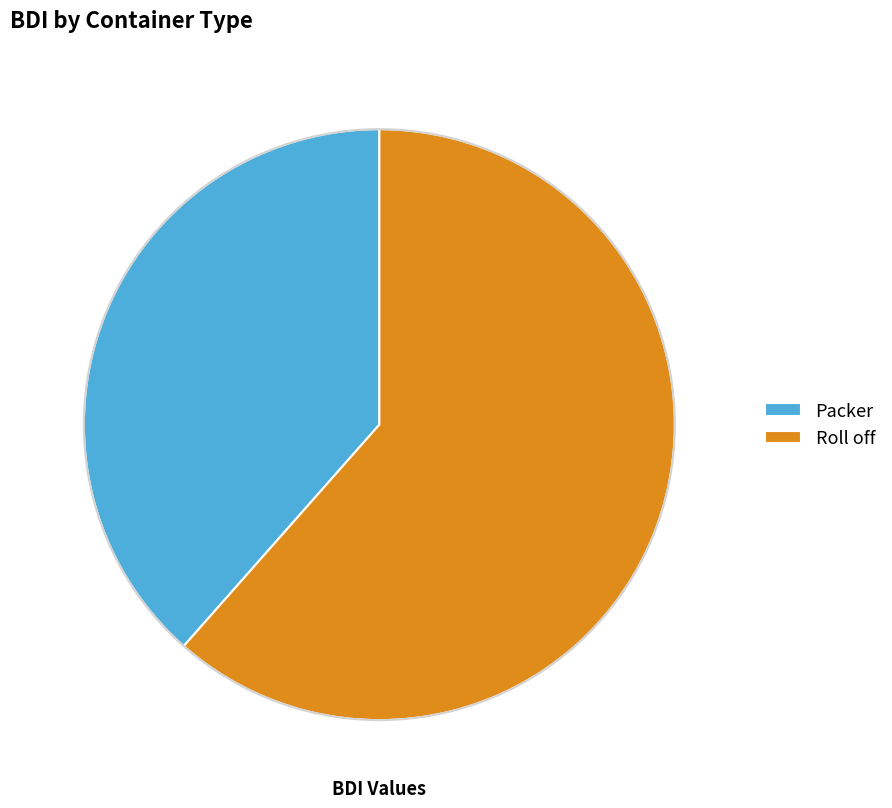

The Packer slice represents 27% of the pie. True or false?

False